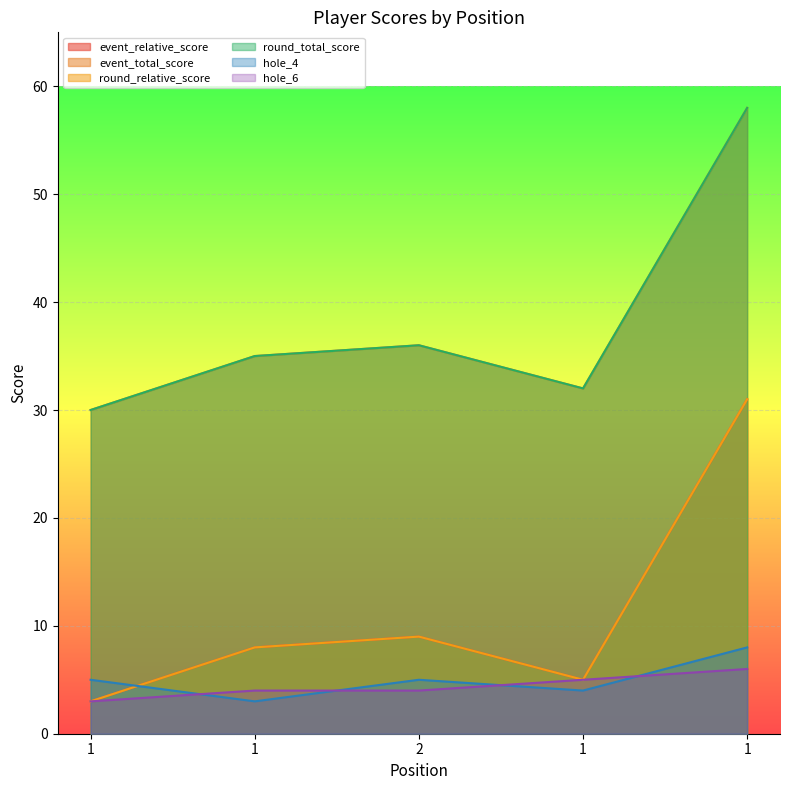

Reading left to right, extract all data points from this chart.

event_relative_score: 1=3	1=8	2=9	1=5	1=31
event_total_score: 1=30	1=35	2=36	1=32	1=58
round_relative_score: 1=3	1=8	2=9	1=5	1=31
round_total_score: 1=30	1=35	2=36	1=32	1=58
hole_4: 1=5	1=3	2=5	1=4	1=8
hole_6: 1=3	1=4	2=4	1=5	1=6